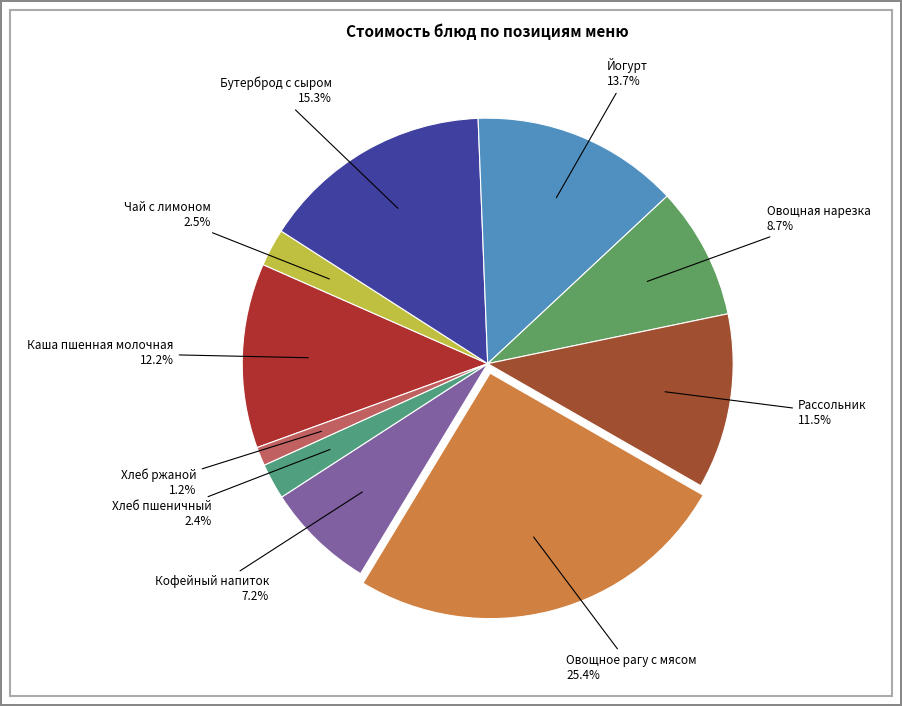

Rank the categories by value from lowest to highest.

Хлеб ржаной, Хлеб пшеничный, Чай с лимоном, Кофейный напиток, Овощная нарезка, Рассольник, Каша пшенная молочная, Йогурт, Бутерброд с сыром, Овощное рагу с мясом